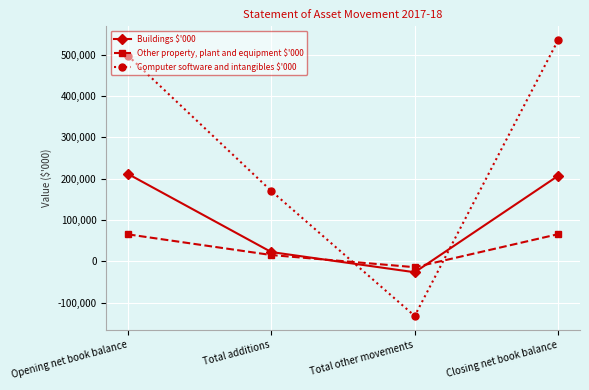

True or false: Computer software and intangibles $'000 has a value of 497716 at Opening net book balance.

True